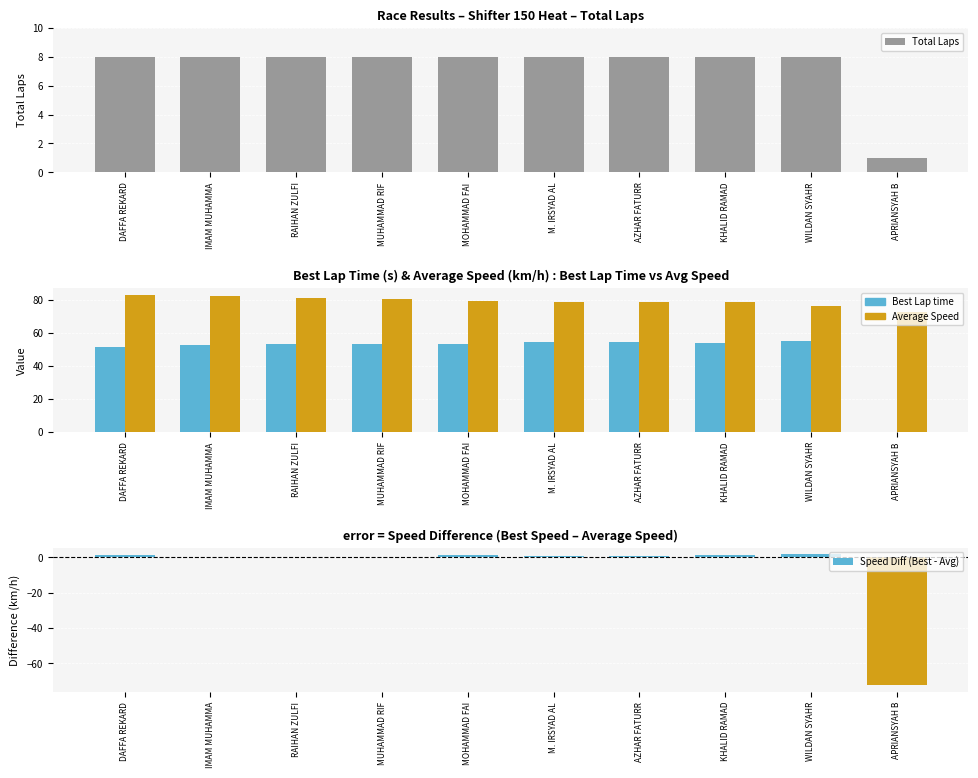

Reading right to left, extract all data points from this chart.

Total Laps: 1.0	8.0	8.0	8.0	8.0	8.0	8.0	8.0	8.0	8.0
Best Lap time: 0.0	55.2	54.1	54.6	54.2	53.4	53.5	53.5	52.4	51.2
Average Speed: 72.4	76.4	78.4	78.5	78.8	79.4	80.7	80.7	82.3	83.0
Speed Diff (Best - Avg): -72.4	1.9	1.5	0.6	0.8	1.4	0.1	0.0	0.1	1.4